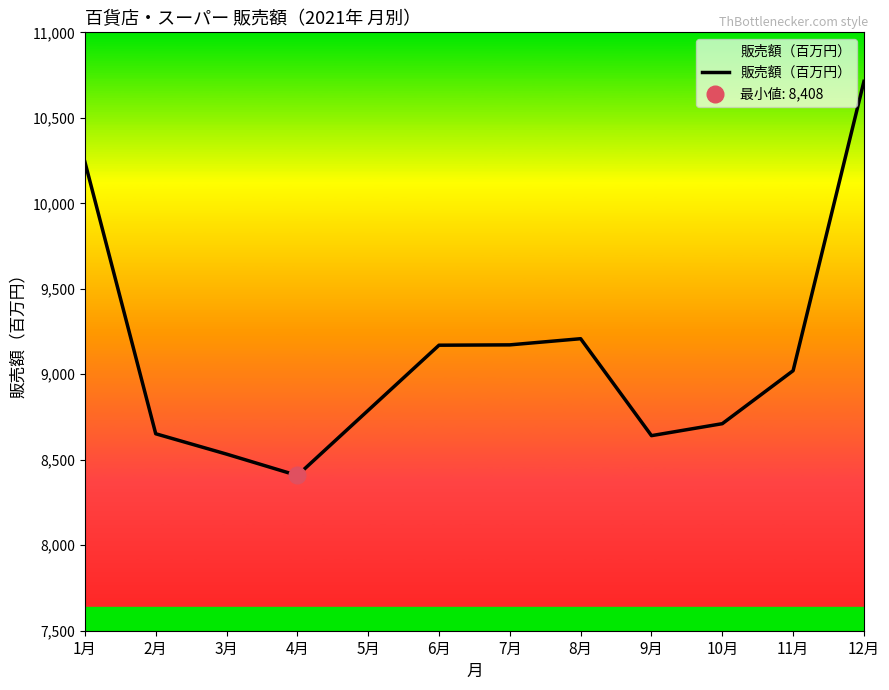

The value at 12月 is 2429. True or false?

False